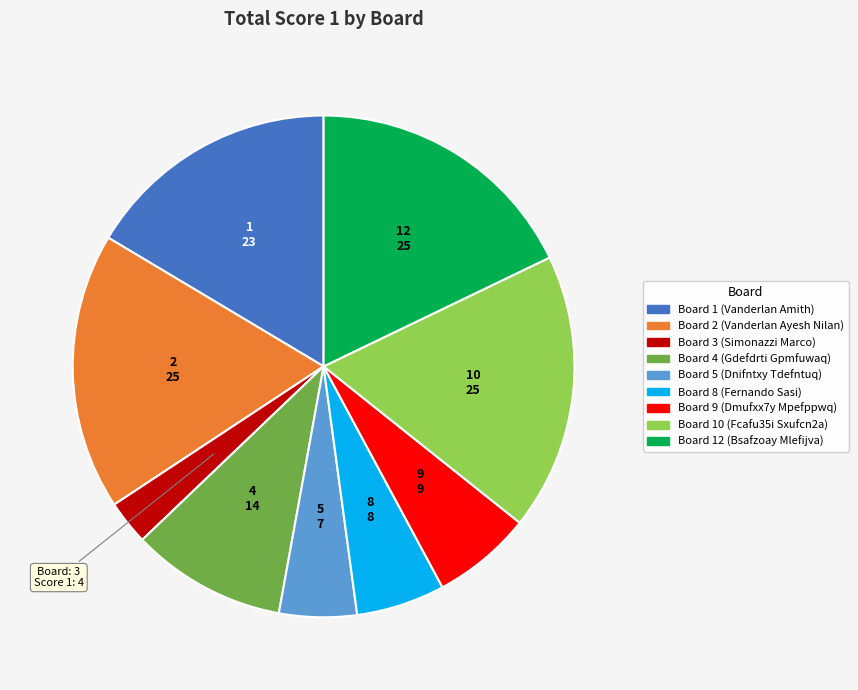

Does any single category account for the majority?

No